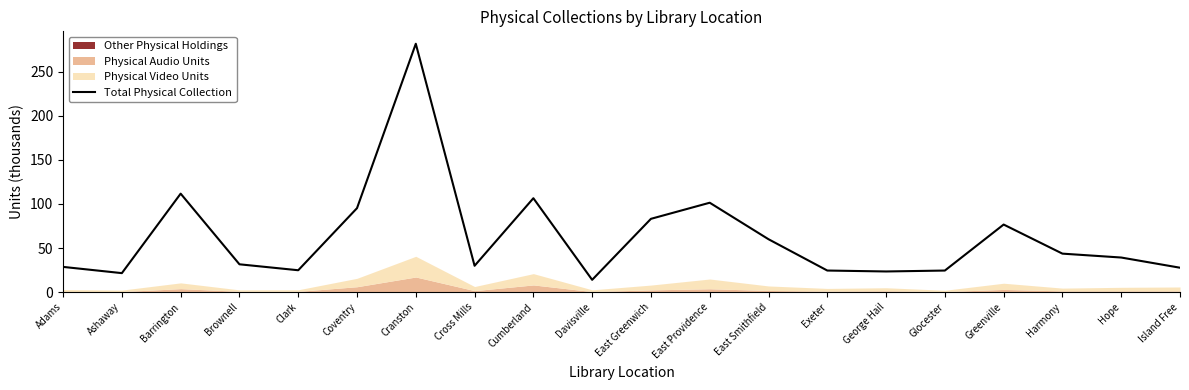

What position from the left is Adams?

1